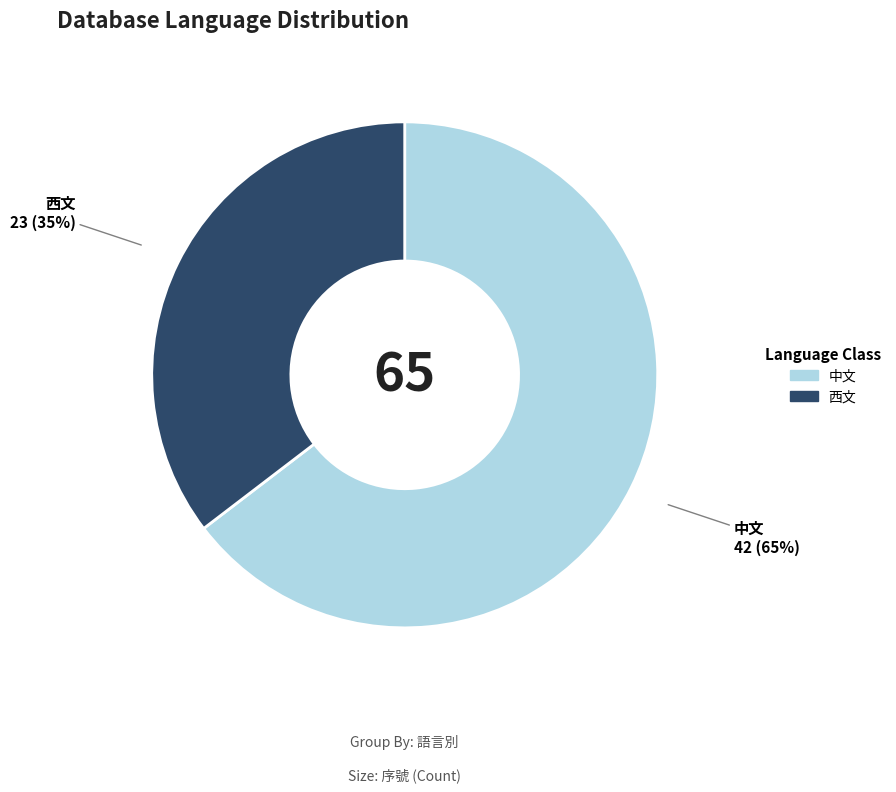

Which slice is the smallest?

西文